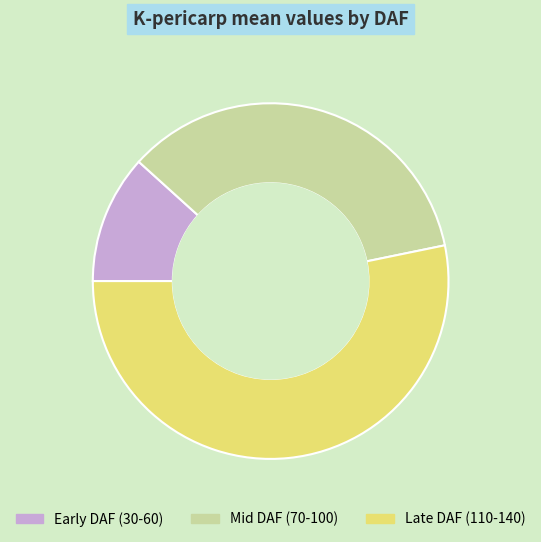

The Late DAF (110-140) slice represents 53% of the pie. True or false?

True